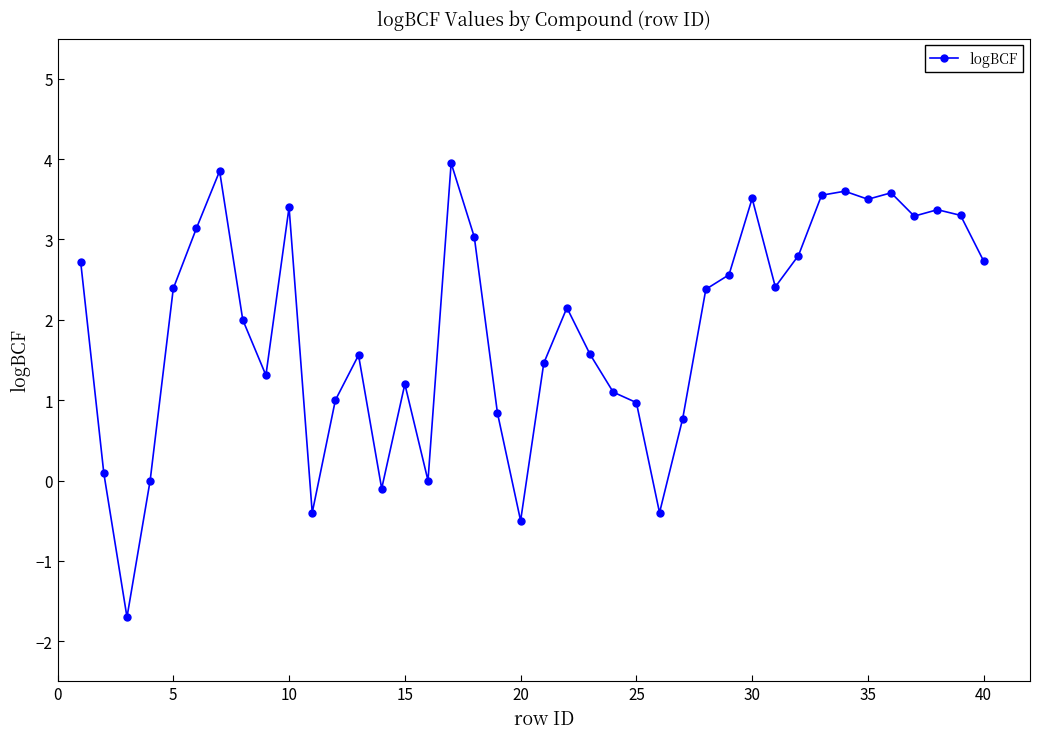

What is the minimum value shown in the chart?

-1.7